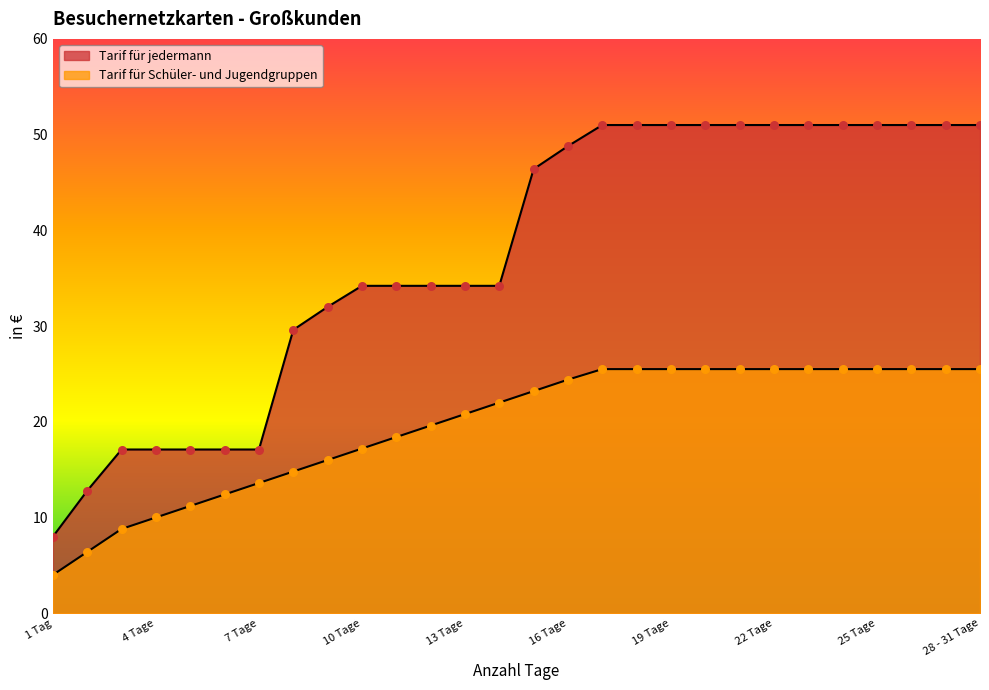

Is the value of Tarif für Schüler- und Jugendgruppen at 2 Tage greater than the value of Tarif für jedermann at 27 Tage?

No